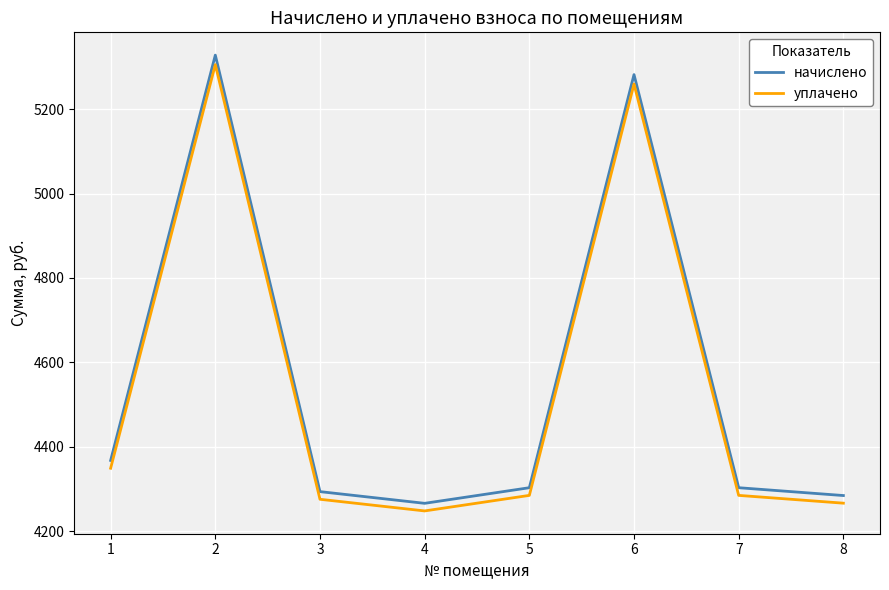

True or false: начислено and уплачено intersect in this chart.

False